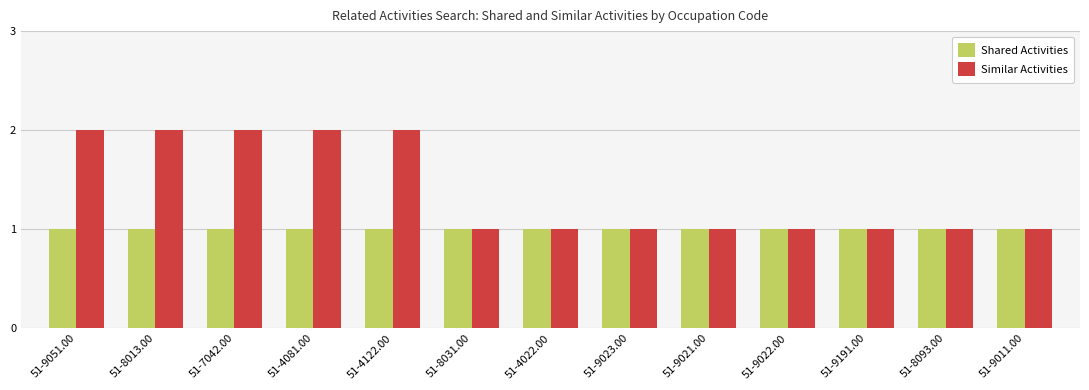

What is the lowest value of the Shared Activities series?

1